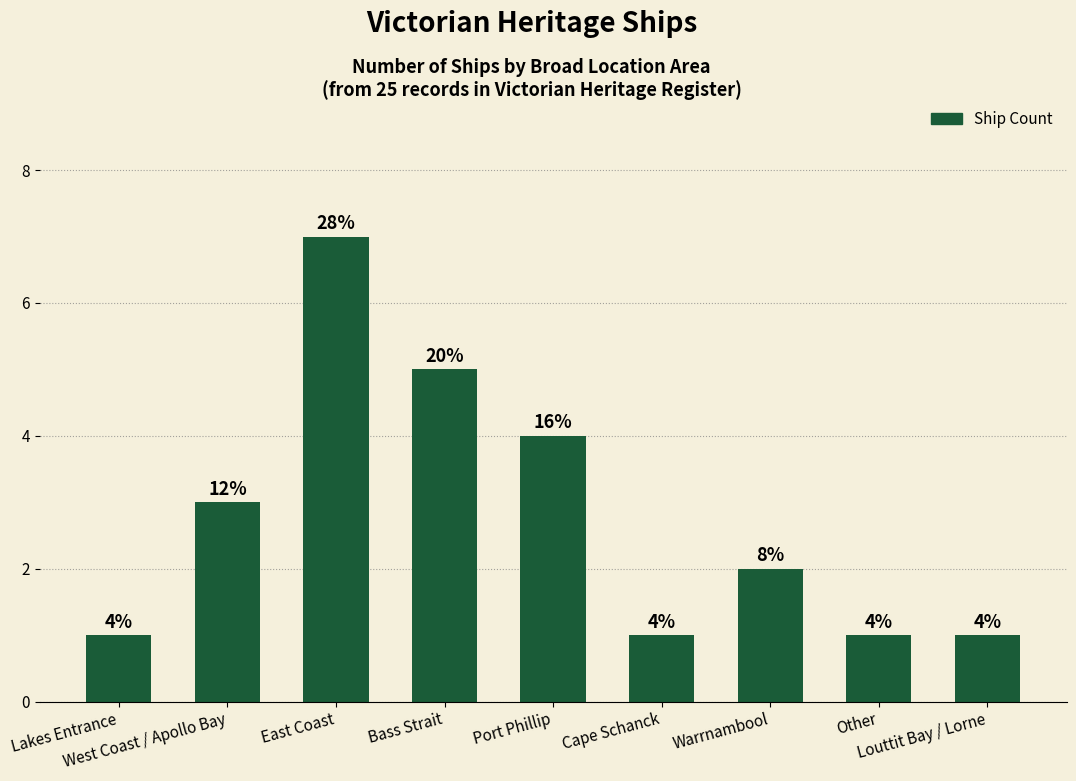

What is the change in value from East Coast to Cape Schanck?

-6